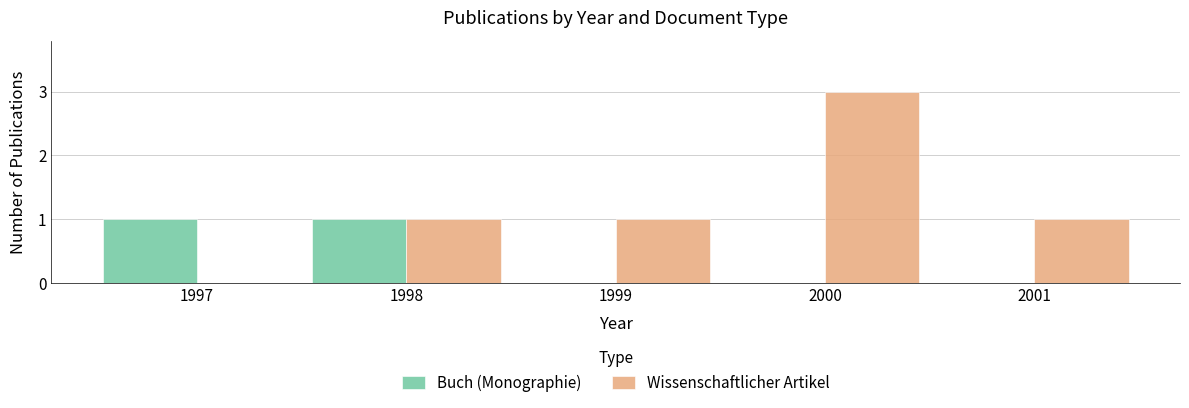

Which series has the largest total across all categories?

Wissenschaftlicher Artikel